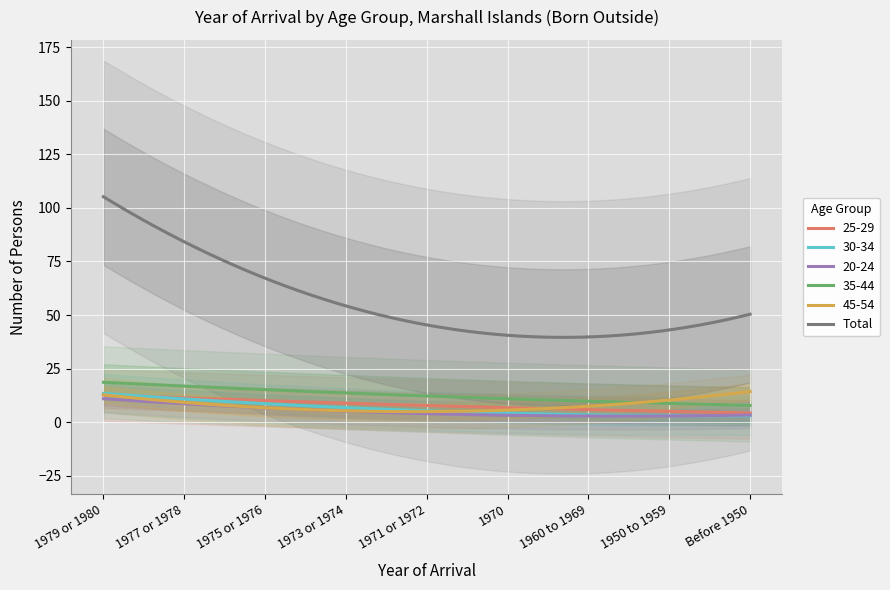

What is the label of the 7th point from the left?

1960 to 1969